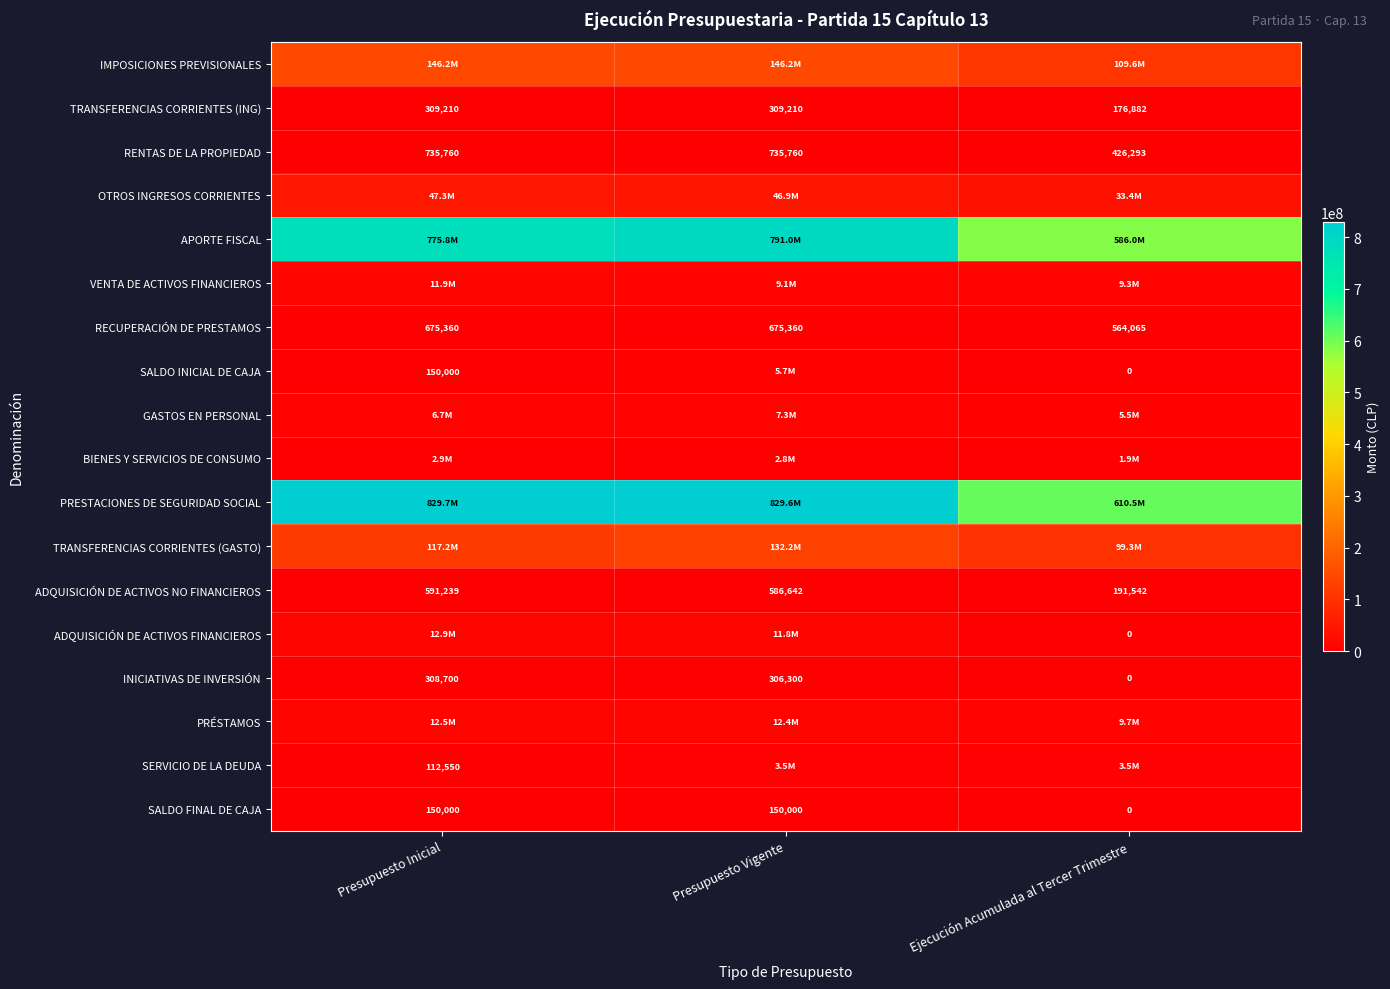

What is the difference between the maximum and minimum values in the ADQUISICIÓN DE ACTIVOS NO FINANCIEROS series?

399697